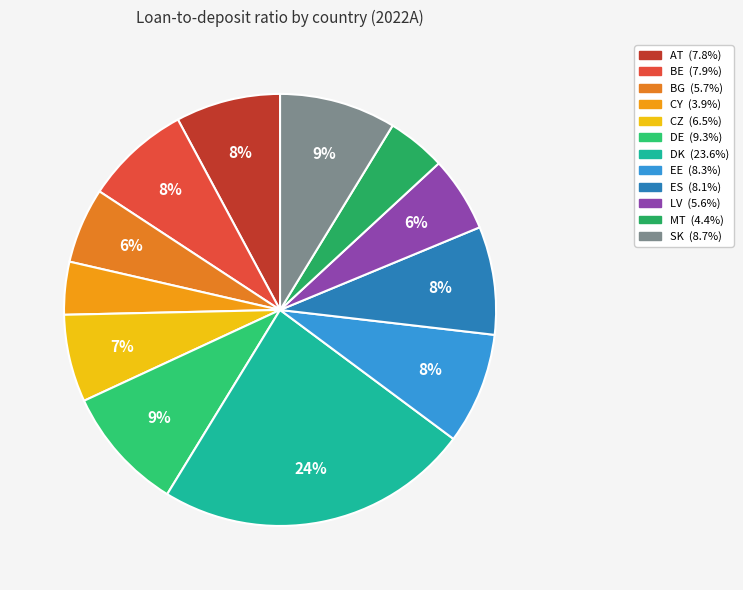

Count the number of slices in the pie.

12